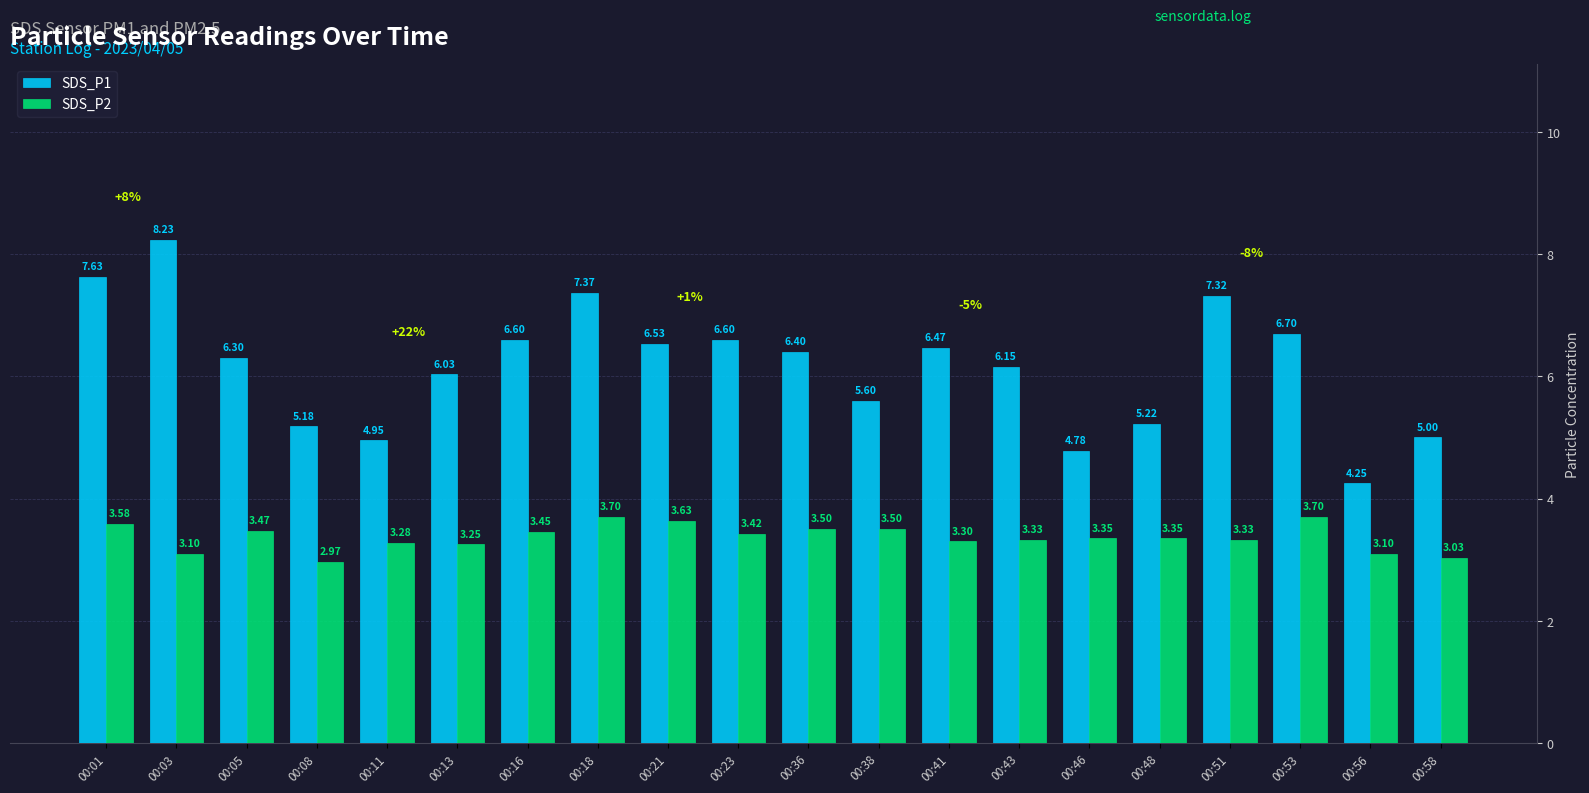

What is the spread (max minus min) of values at 00:11?

1.7